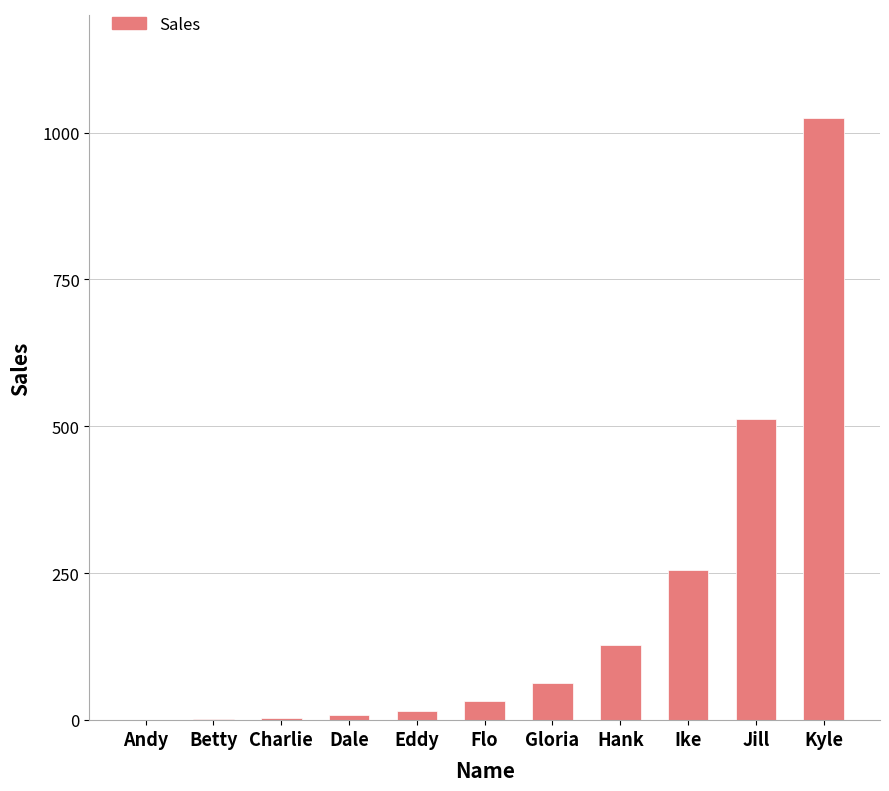

The chart shows a value of 435 at Ike. True or false?

False